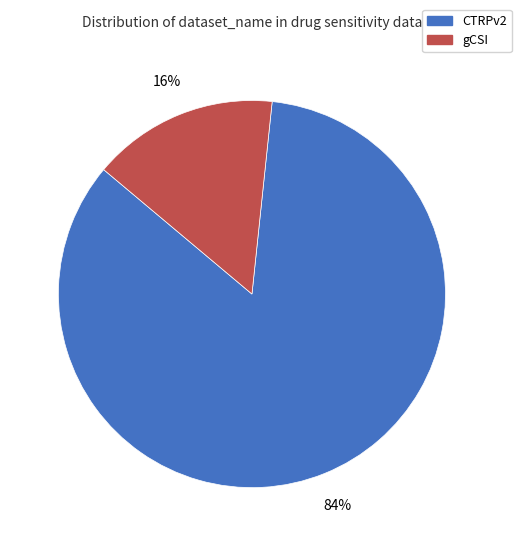

Is it true that CTRPv2 is 92% of the pie?

False